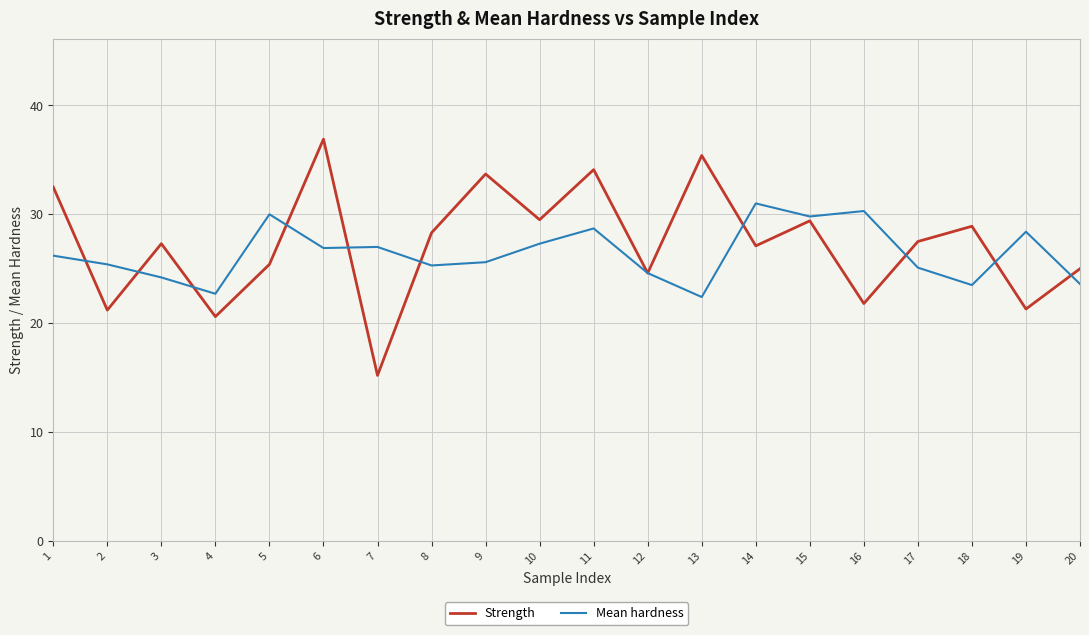

True or false: Strength has more than 2 interior local peaks.

True